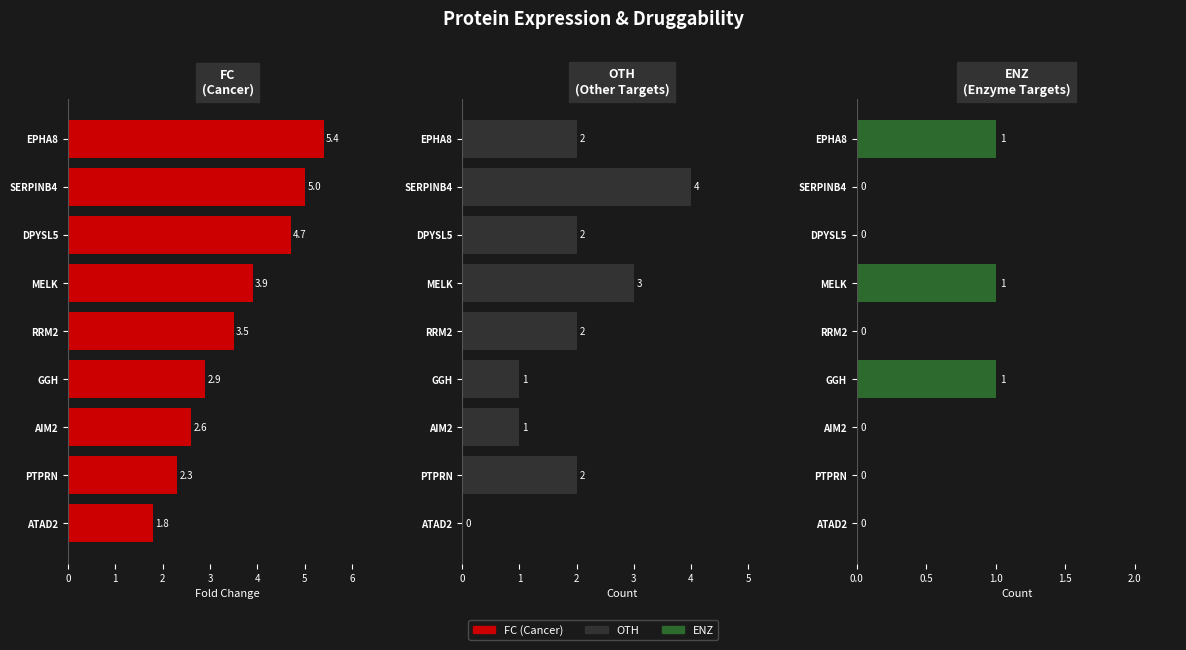

The ENZ series shows 1.0 at MELK. True or false?

True